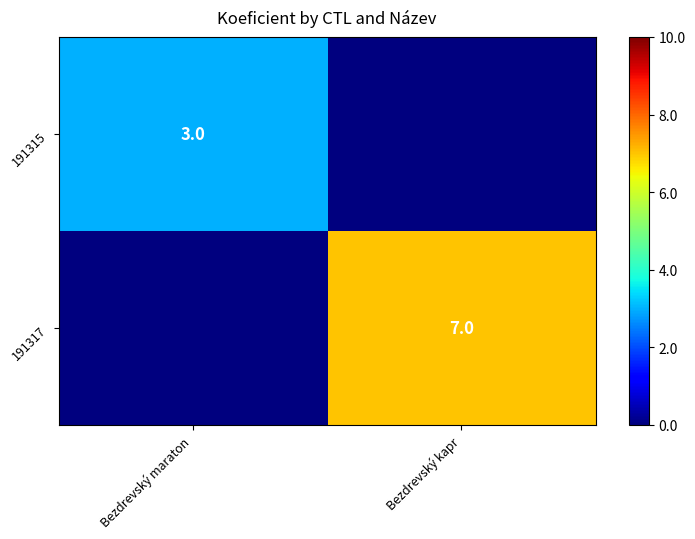

Between Bezdrevský maraton and Bezdrevský kapr, which series saw the biggest shift?

191317